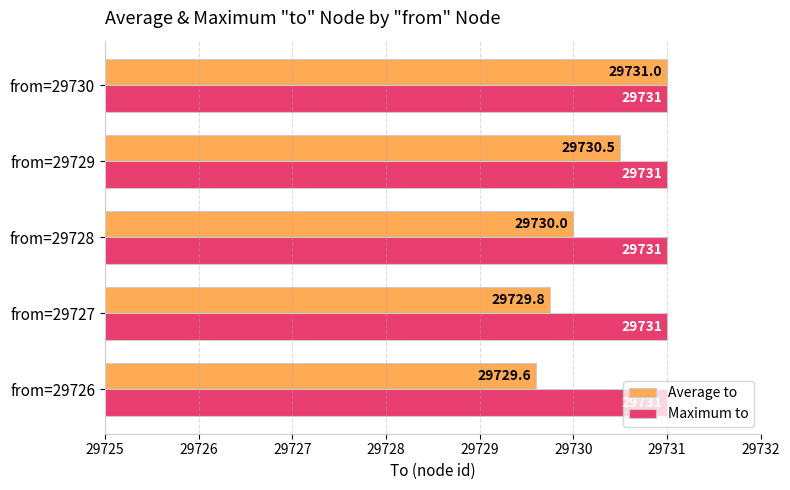

The value of Average to at from=29727 is 29729.8. True or false?

True